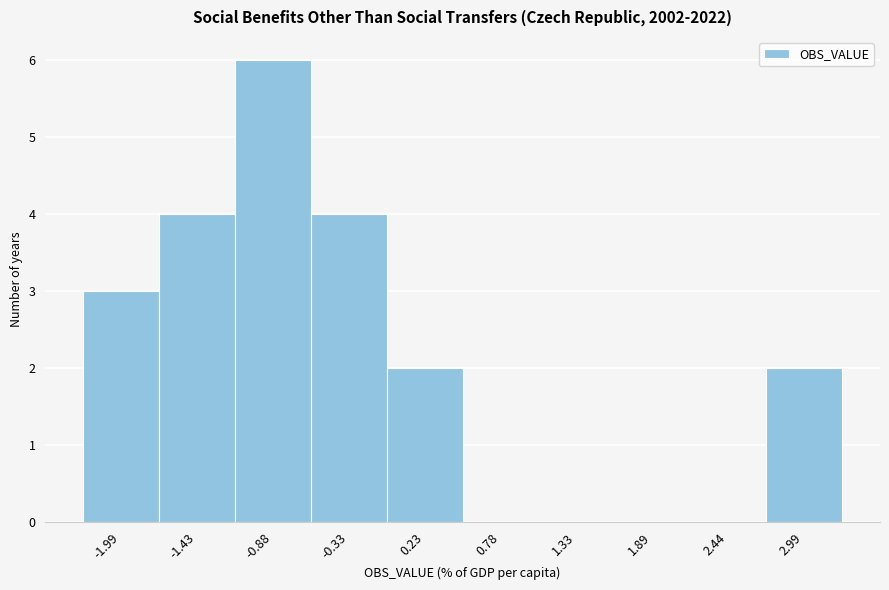

Reading right to left, transcribe all the data shown in this chart.

2.99=2	2.44=0	1.89=0	1.33=0	0.78=0	0.23=2	-0.33=4	-0.88=6	-1.43=4	-1.99=3